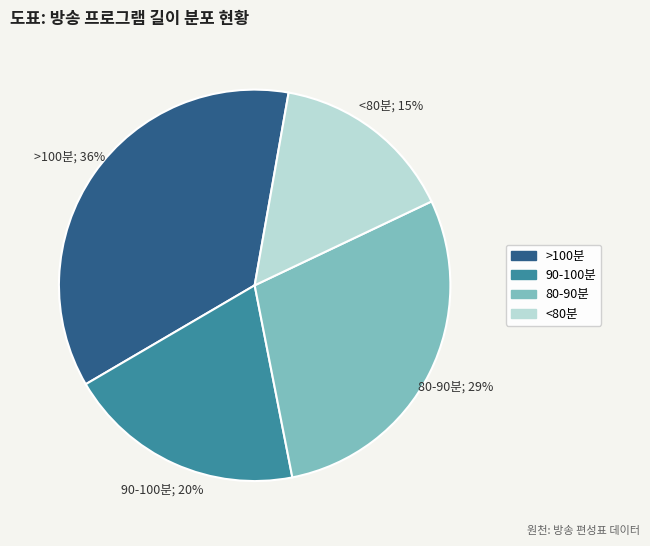

To the nearest percent, what is the difference between the largest and smallest slice percentages?

21%